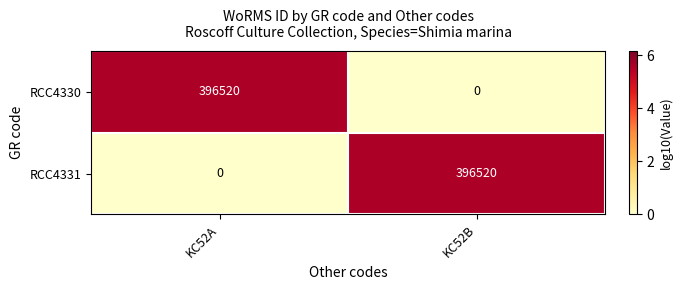

What is the difference between the maximum and minimum values in the RCC4331 series?

396520